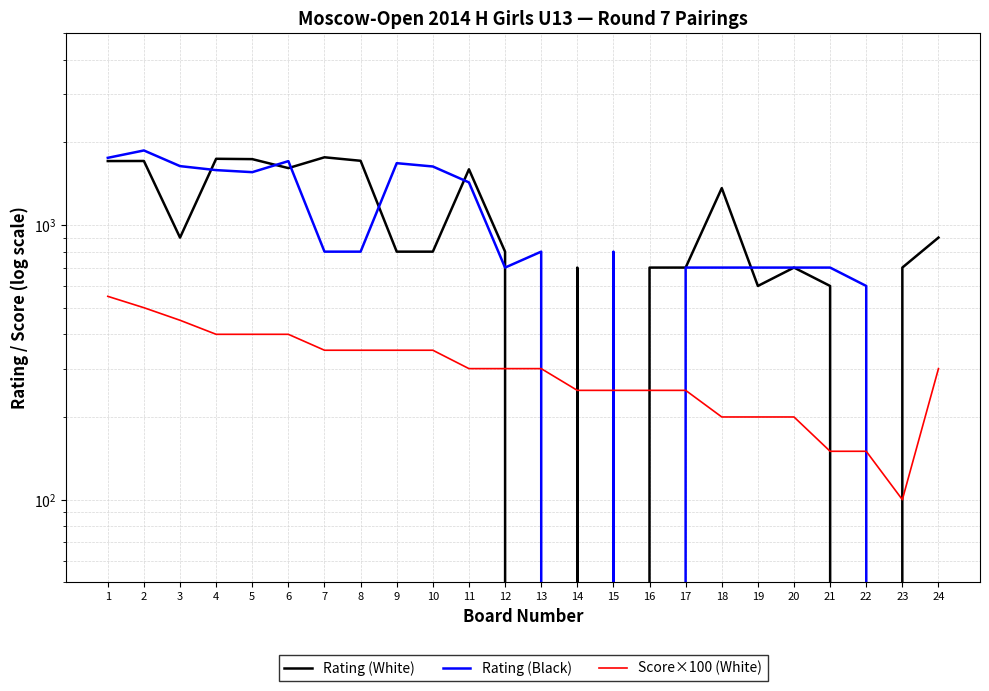

At which category does Rating (White) reach its first local valley?

3